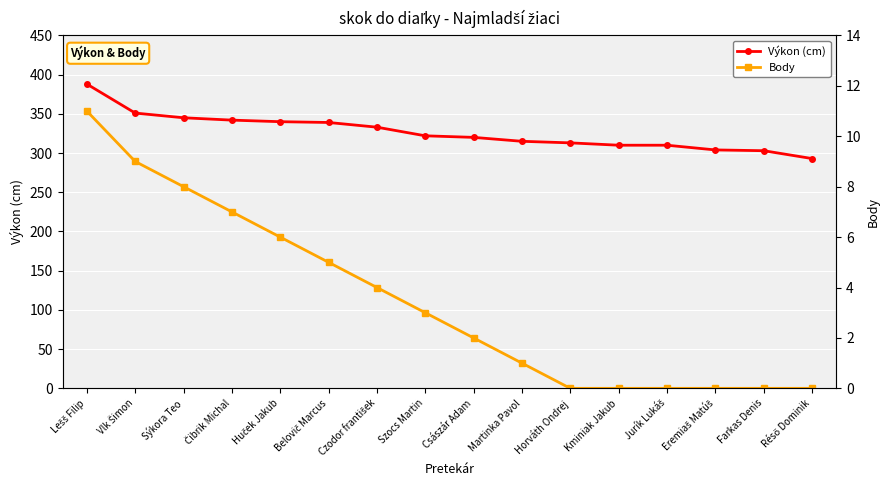

At which category does the chart reach its peak across all series?

Lešš Filip